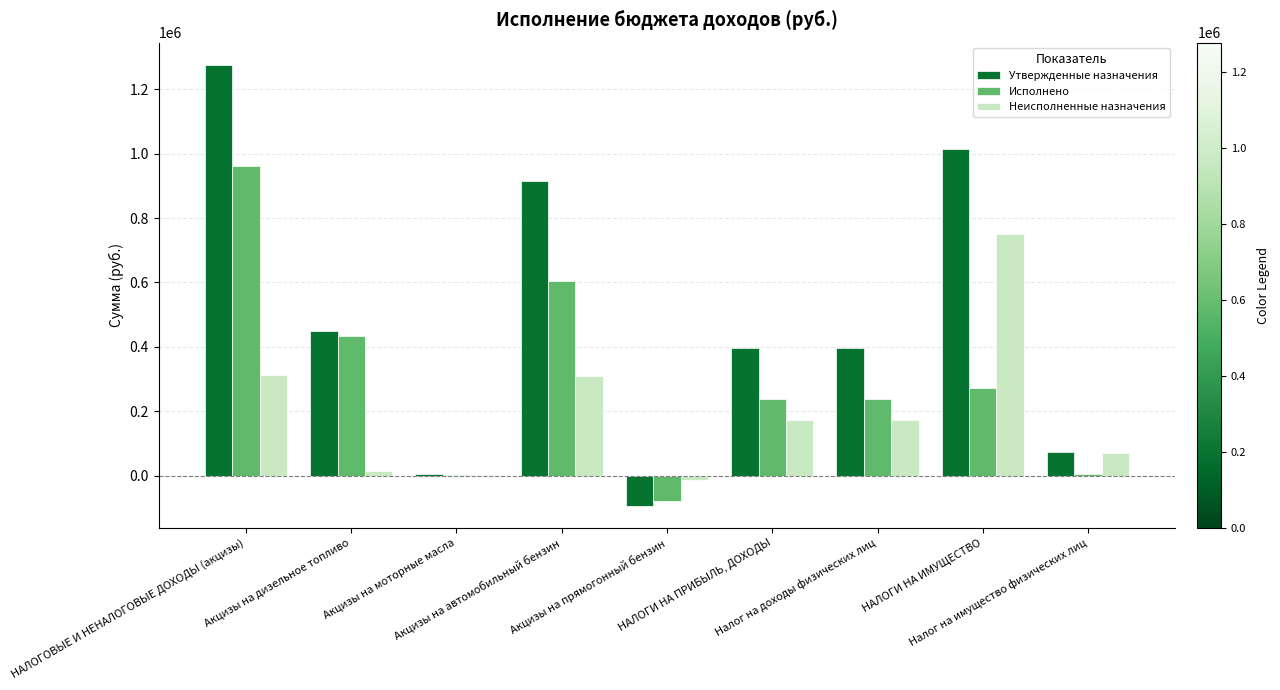

Which series has the largest total across all categories?

Утвержденные назначения